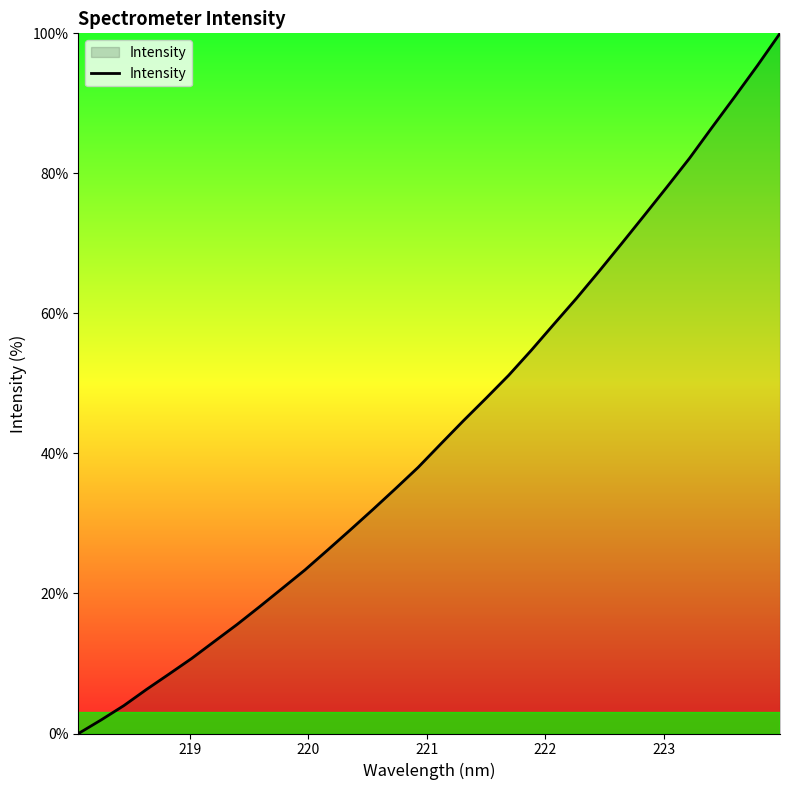

What is the greatest value displayed?

100.0